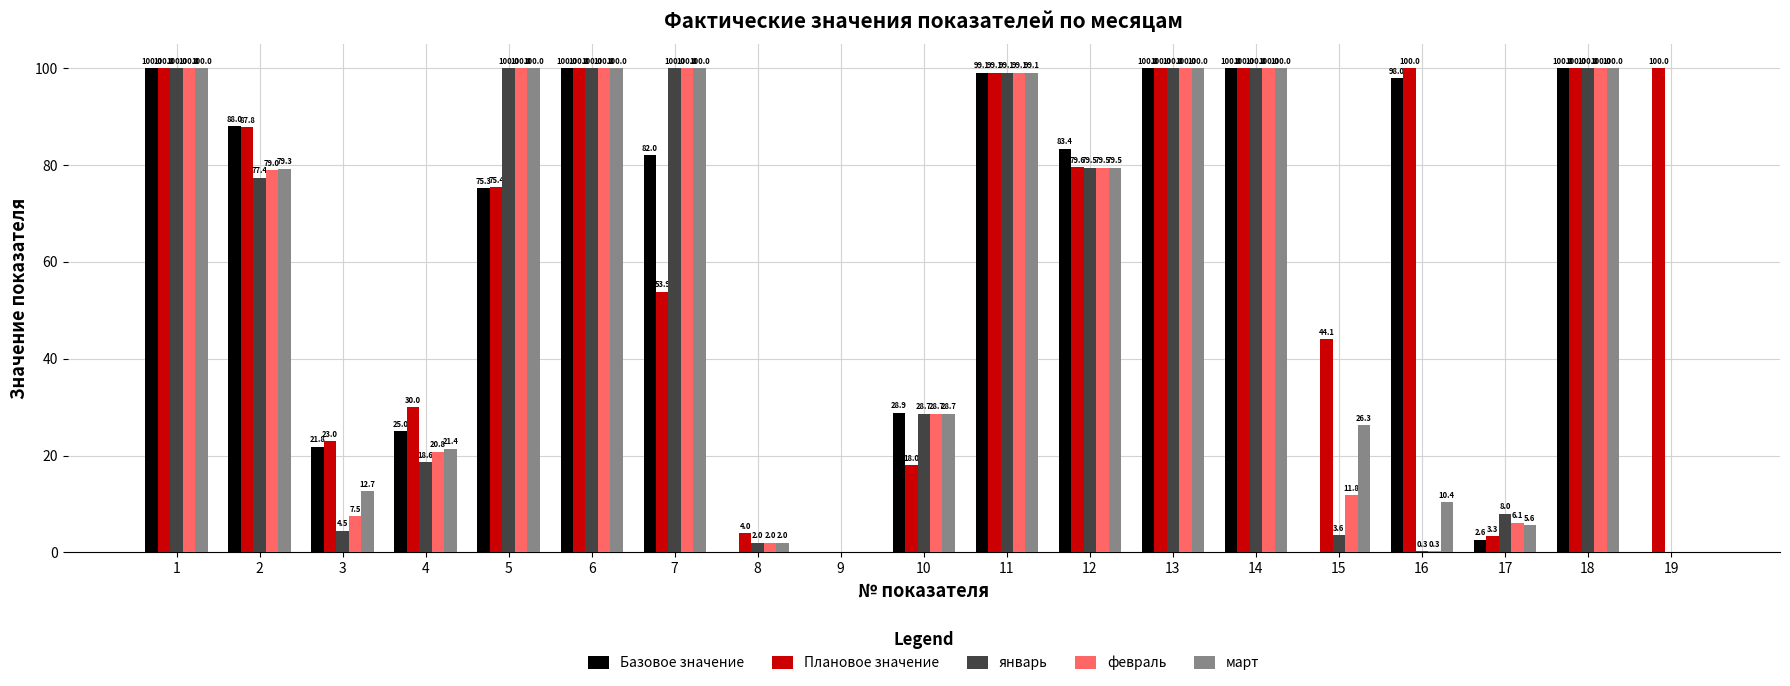

Is it true that март equals 12.7 at 3?

True